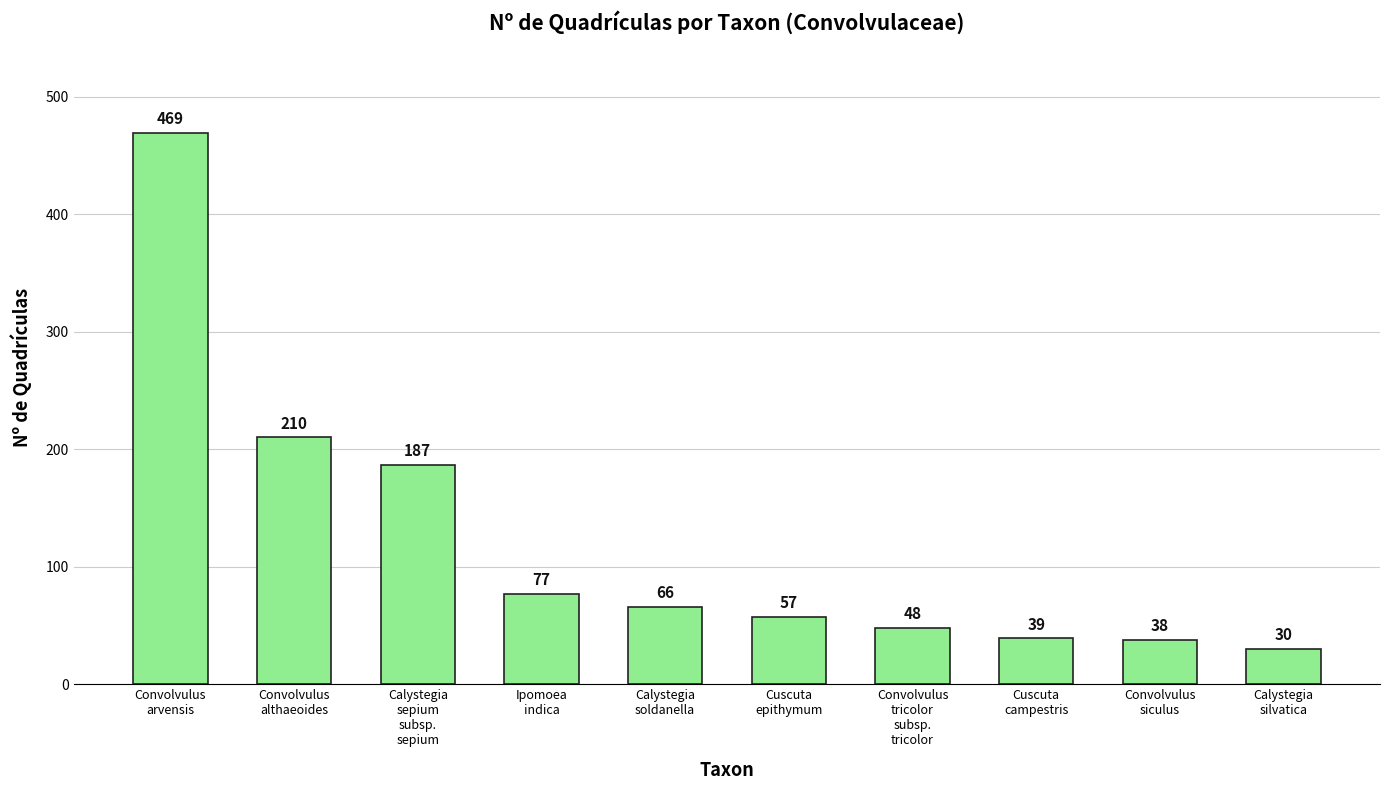

What is the difference between the maximum and minimum values?

439